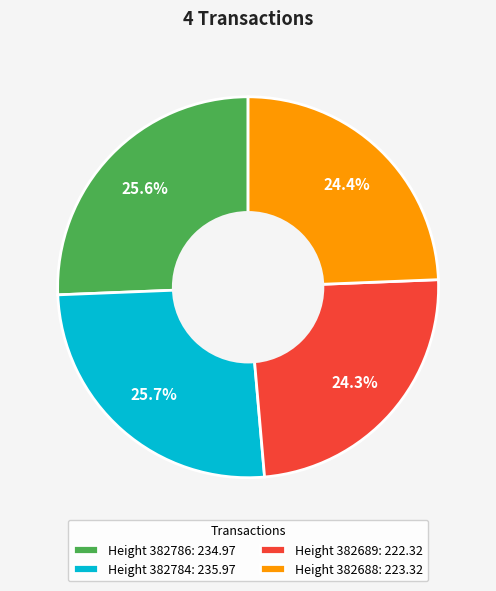

Is there any slice that represents more than half of the pie?

No